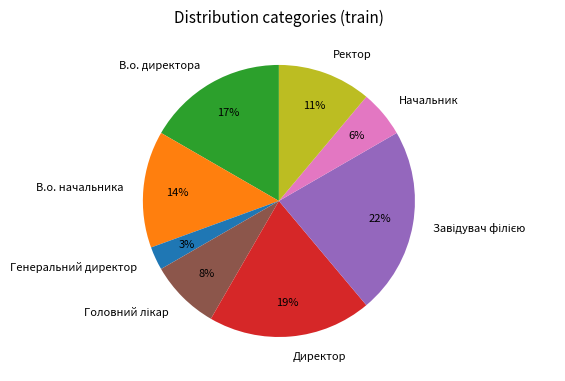

Between В.о. начальника and В.о. директора, which is larger?

В.о. директора